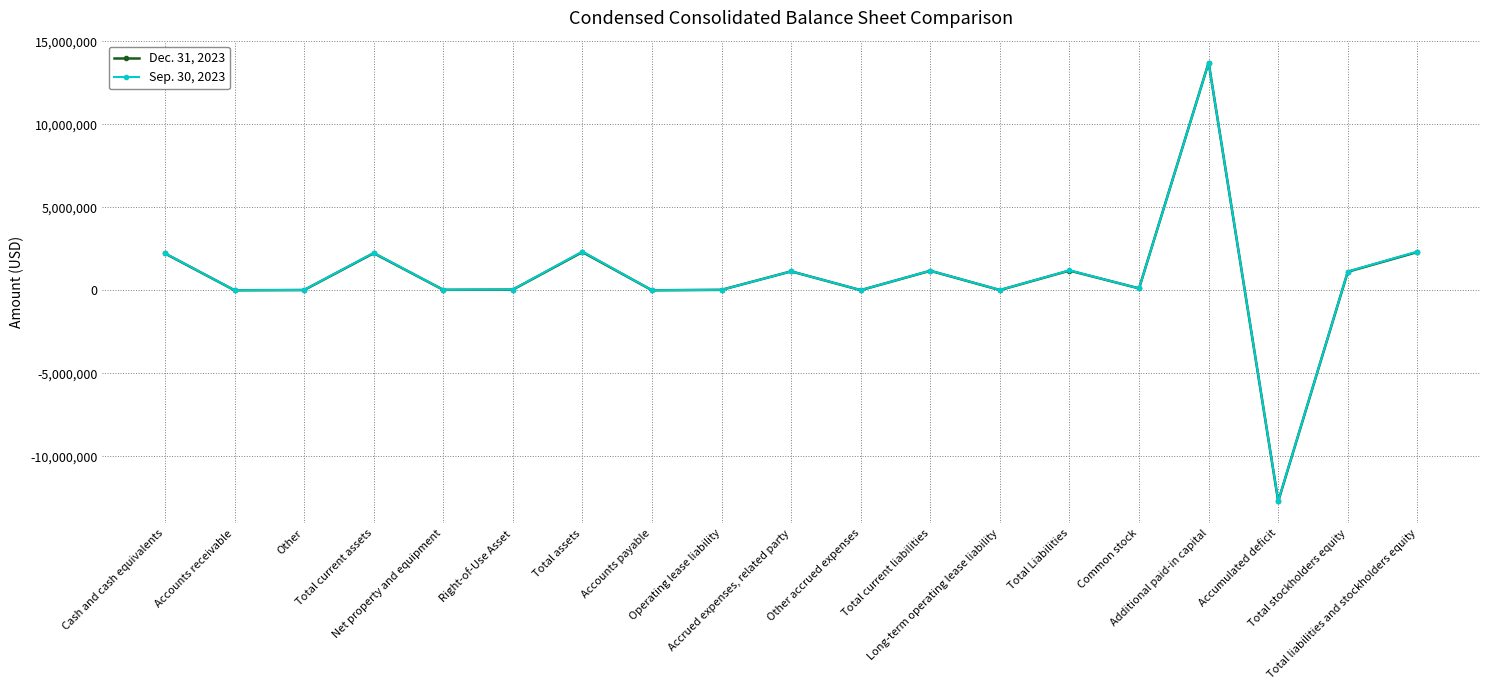

How many data points does each series have?

19